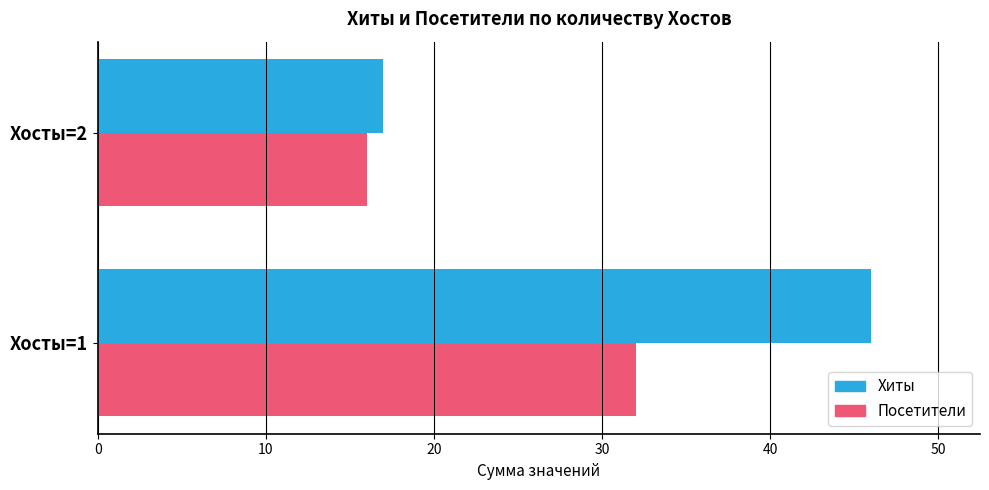

What is the sum of the Посетители values at Хосты=2 and Хосты=1?

48